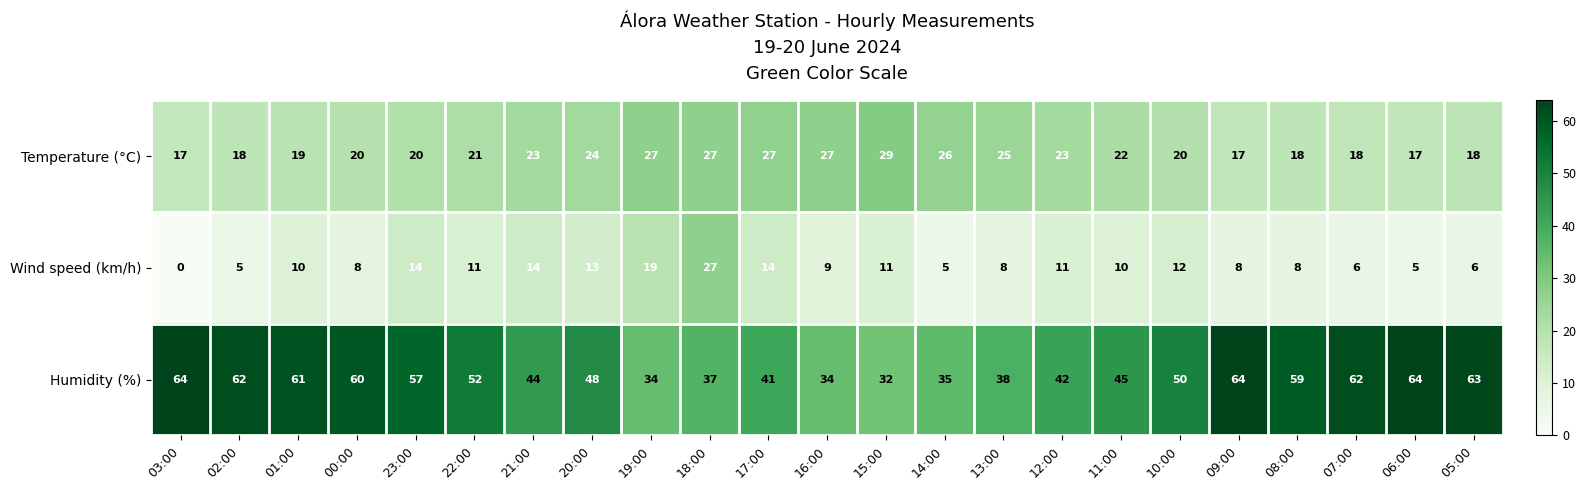

True or false: Humidity (%) has a value of 34 at 19:00.

True